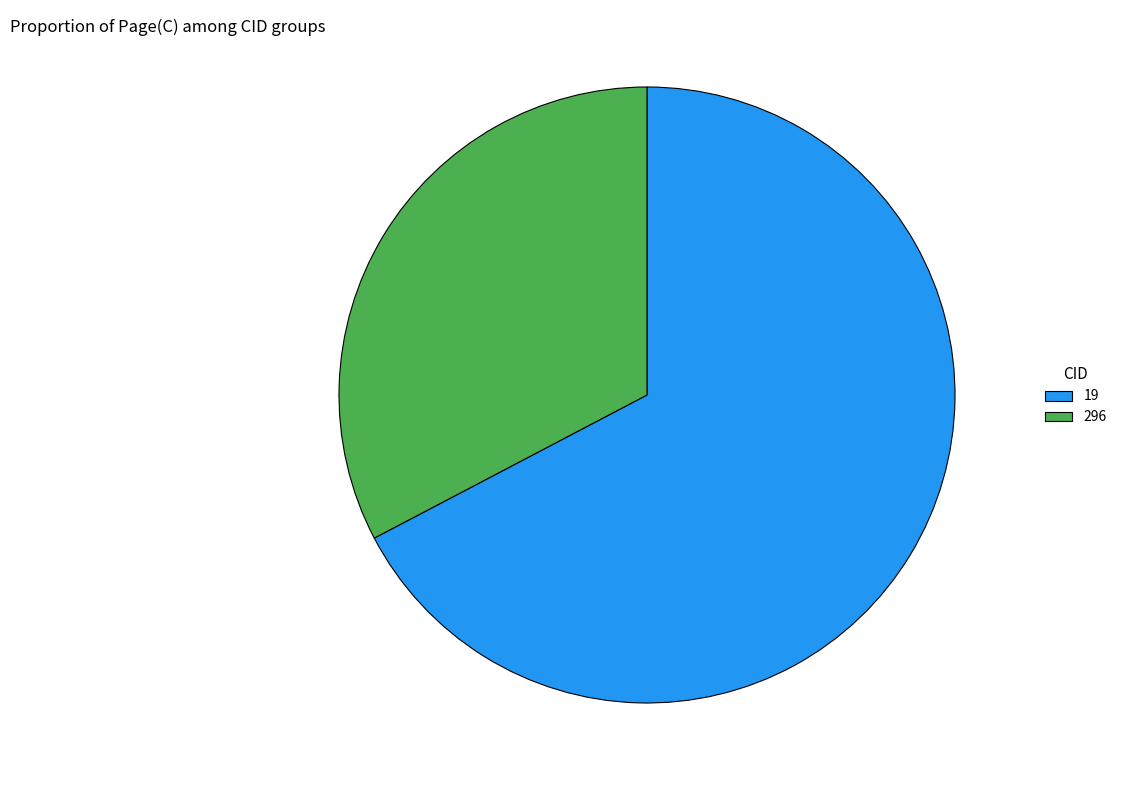

How many slices are in this pie chart?

2